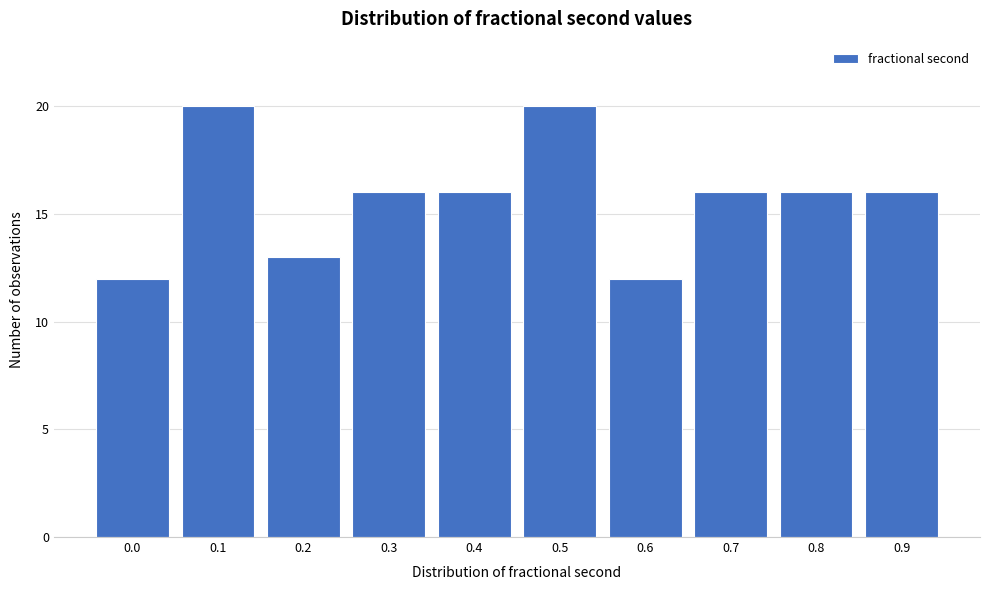

Reading right to left, transcribe all the data shown in this chart.

0.9=16	0.8=16	0.7=16	0.6=12	0.5=20	0.4=16	0.3=16	0.2=13	0.1=20	0.0=12